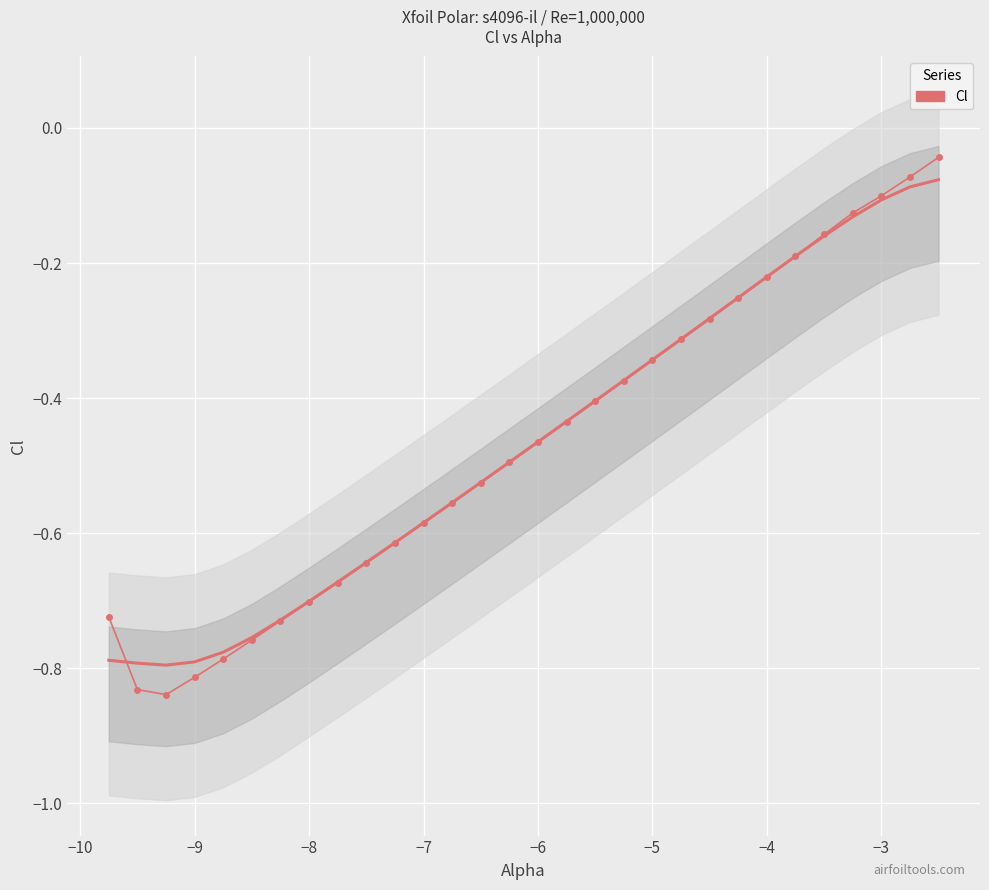

What is the smallest value displayed?

-0.8